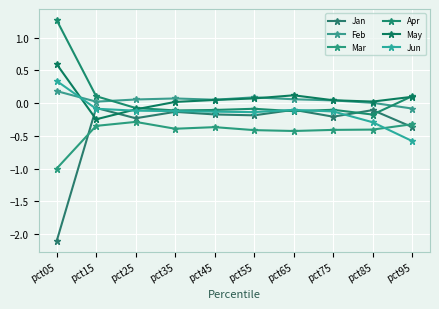

Where is the first local minimum for Jan?

pct25